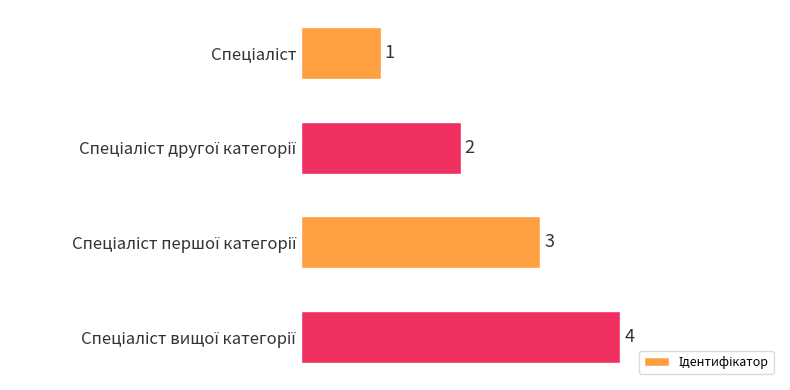

What is the value of the 3rd bar from the top?

3